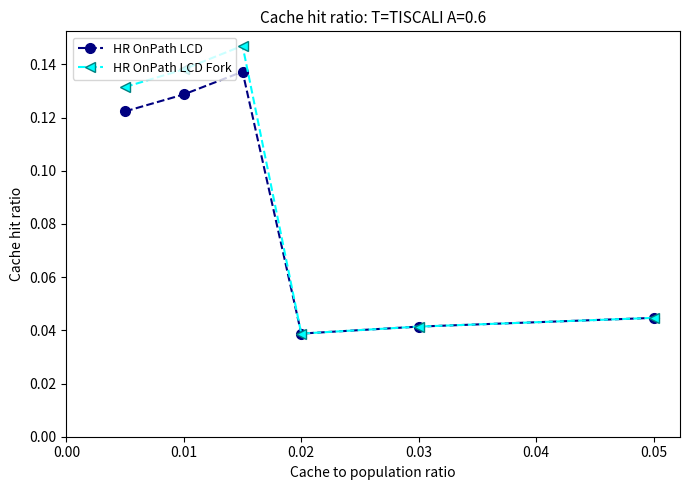

At how many categories does at least one series exceed 0?

6